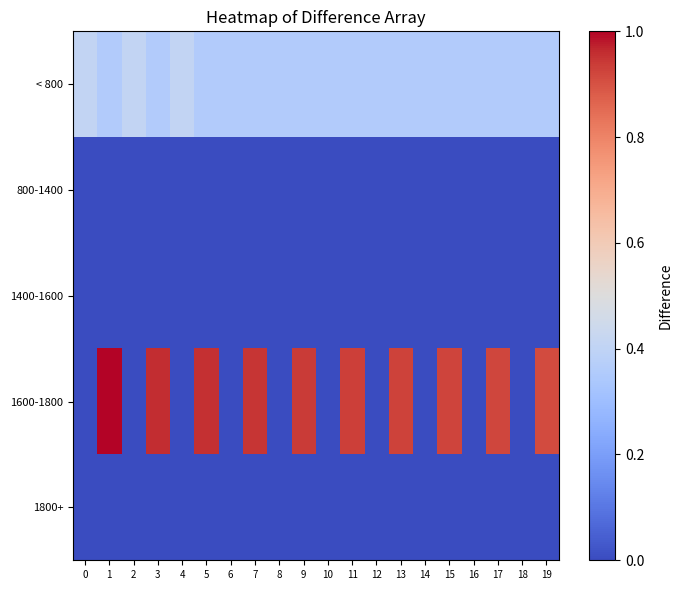

Rank the series at 11 from highest to lowest value.

1600-1800, < 800, 800-1400, 1400-1600, 1800+